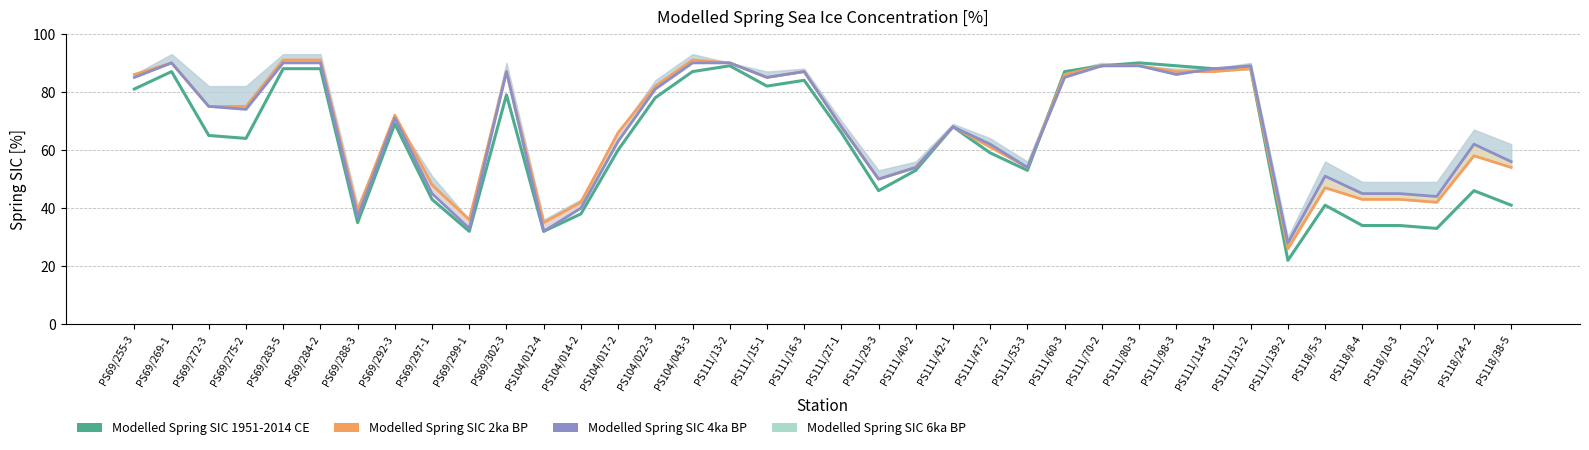

At which label is Modelled Spring SIC 2ka BP closest to 58?

PS118/24-2